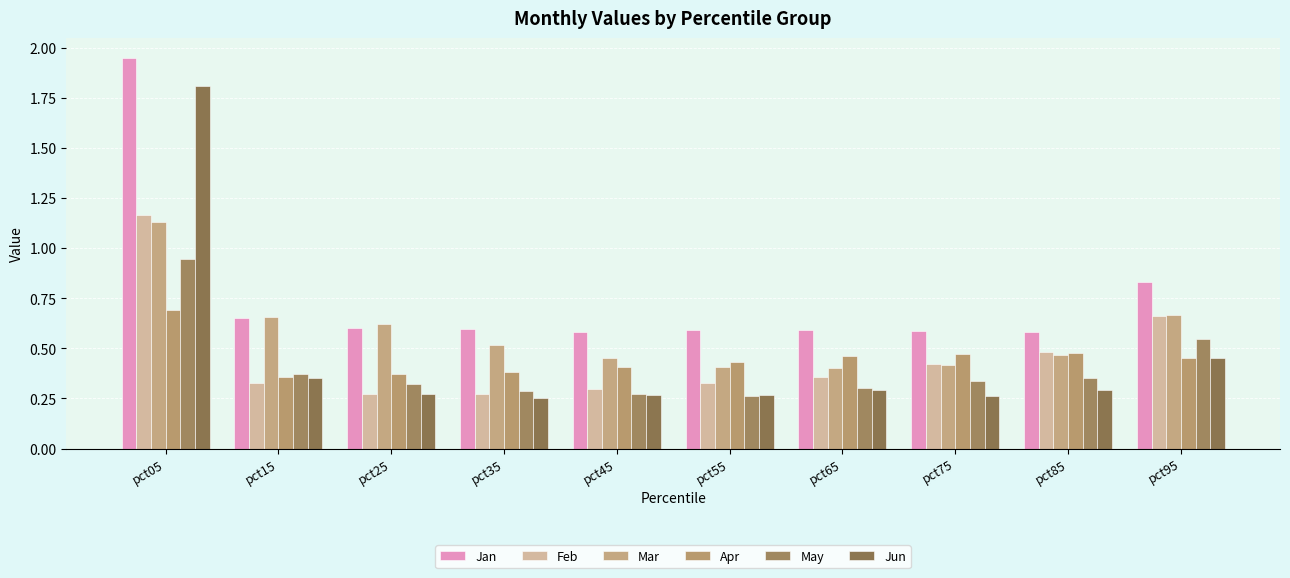

Reading left to right, list all the values displayed in this chart.

Jan: 2.0	0.7	0.6	0.6	0.6	0.6	0.6	0.6	0.6	0.8
Feb: 1.2	0.3	0.3	0.3	0.3	0.3	0.4	0.4	0.5	0.7
Mar: 1.1	0.7	0.6	0.5	0.4	0.4	0.4	0.4	0.5	0.7
Apr: 0.7	0.4	0.4	0.4	0.4	0.4	0.5	0.5	0.5	0.5
May: 0.9	0.4	0.3	0.3	0.3	0.3	0.3	0.3	0.4	0.5
Jun: 1.8	0.4	0.3	0.3	0.3	0.3	0.3	0.3	0.3	0.5